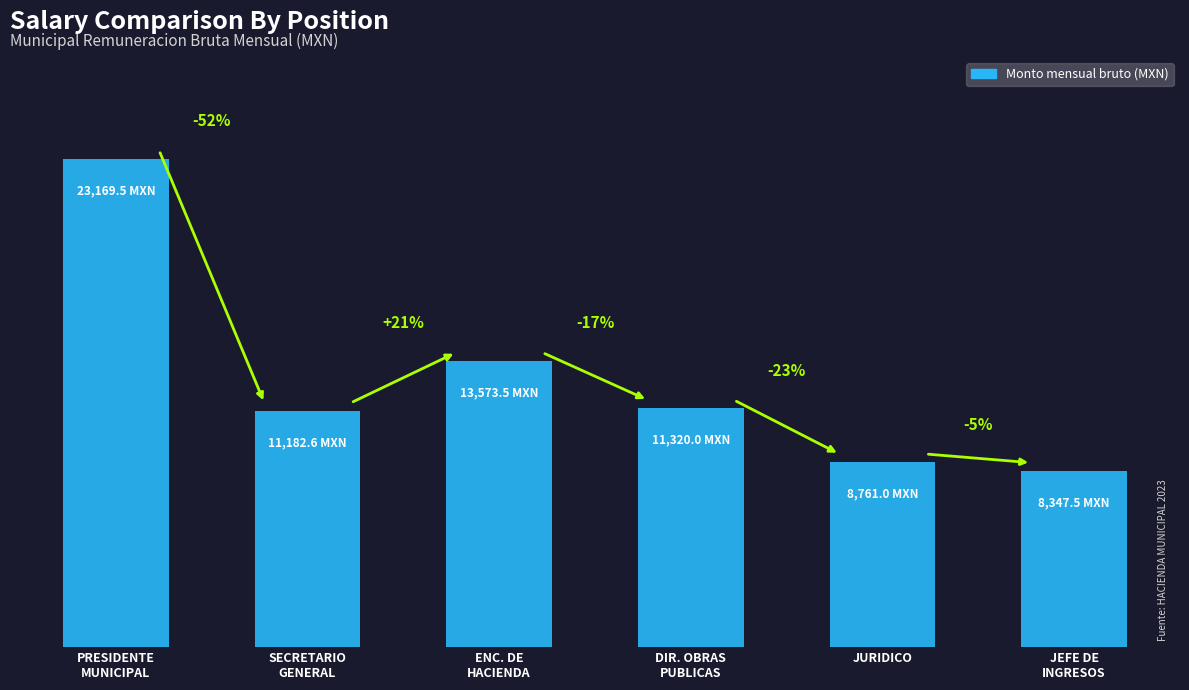

Reading left to right, list all the values displayed in this chart.

23169.5	11182.6	13573.5	11320.0	8761.0	8347.5